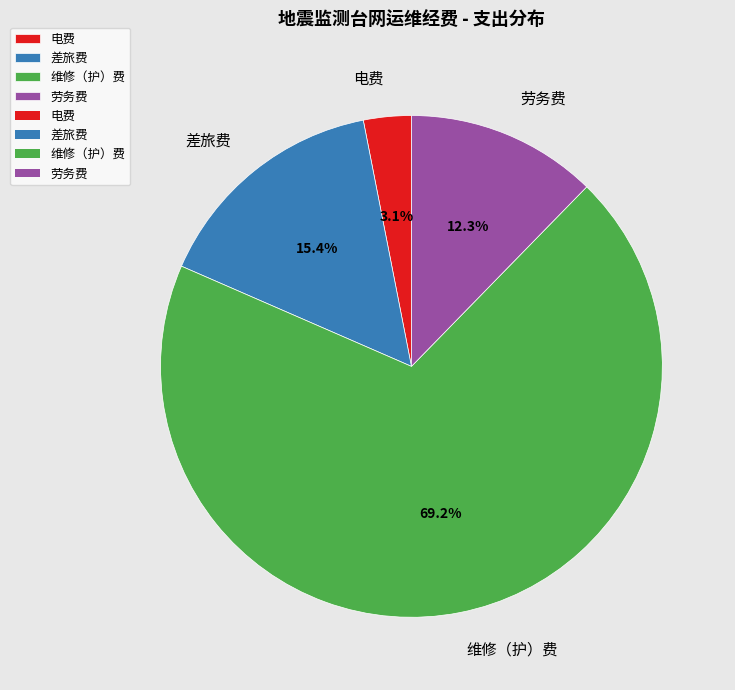

To the nearest percent, what is the combined percentage of 差旅费 and 维修（护）费?

85%